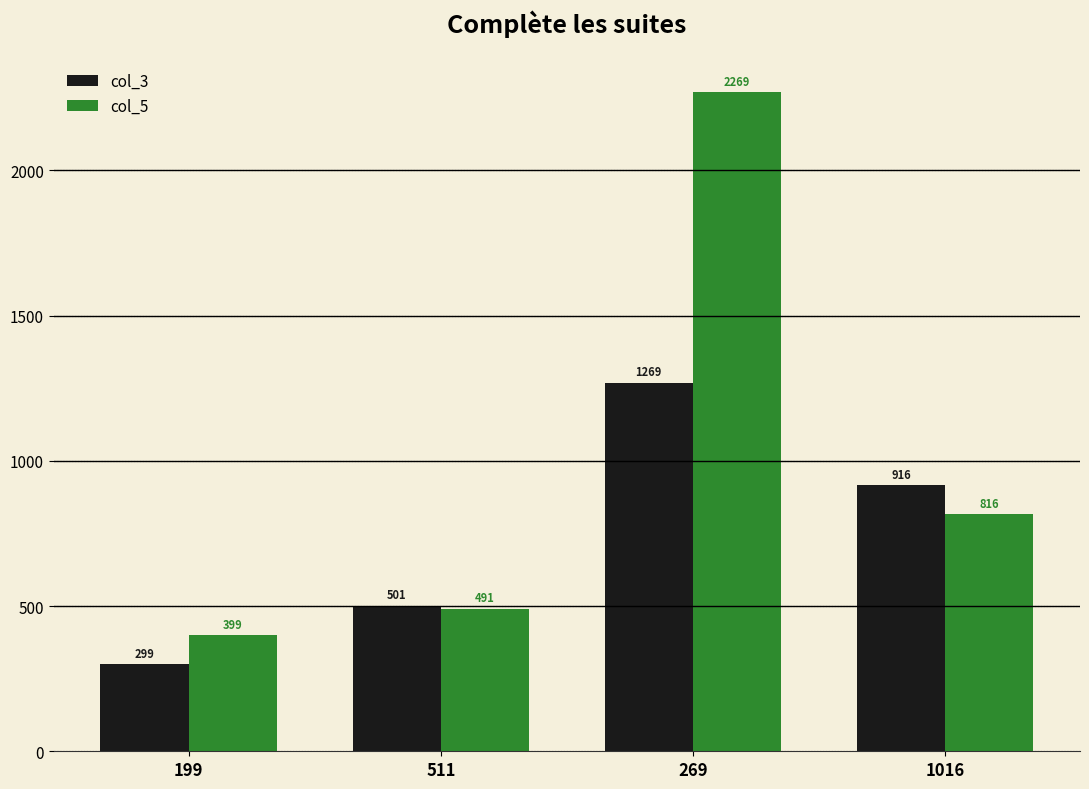

Is it true that col_3 equals 575 at 1016?

False